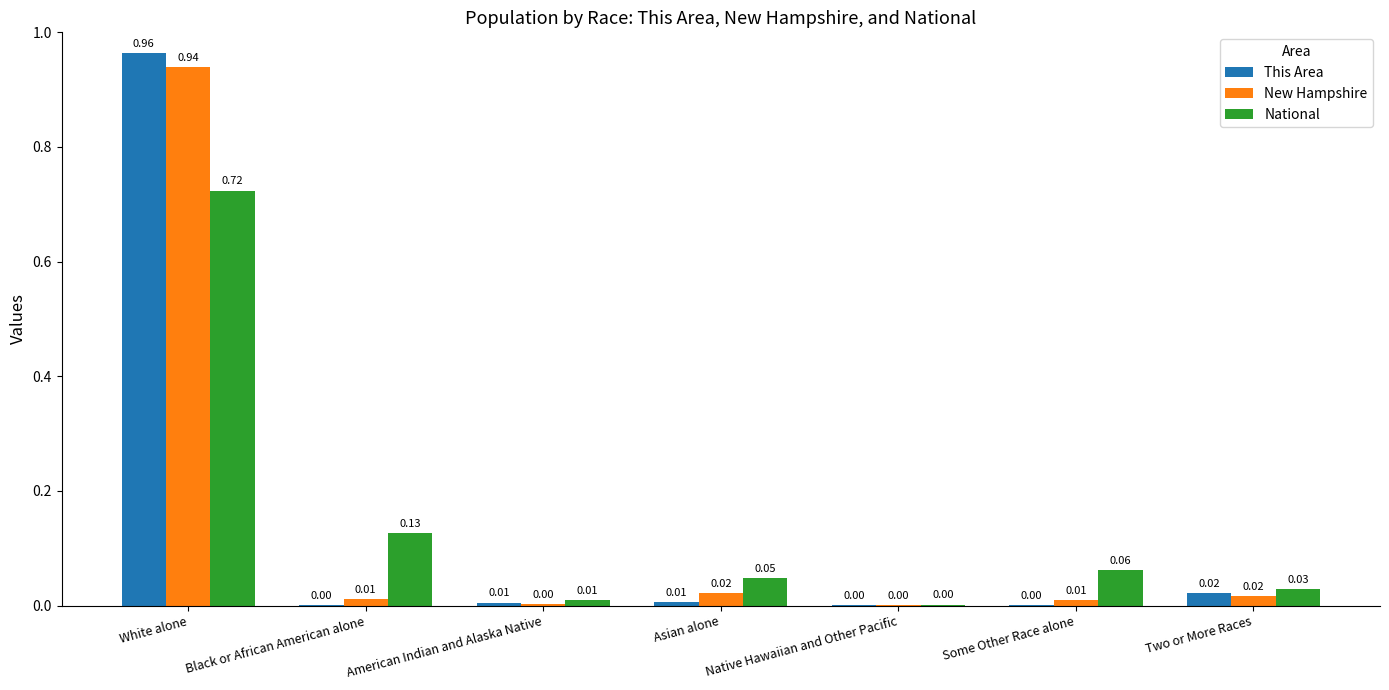

The value of National at Some Other Race alone is 0.0. True or false?

False